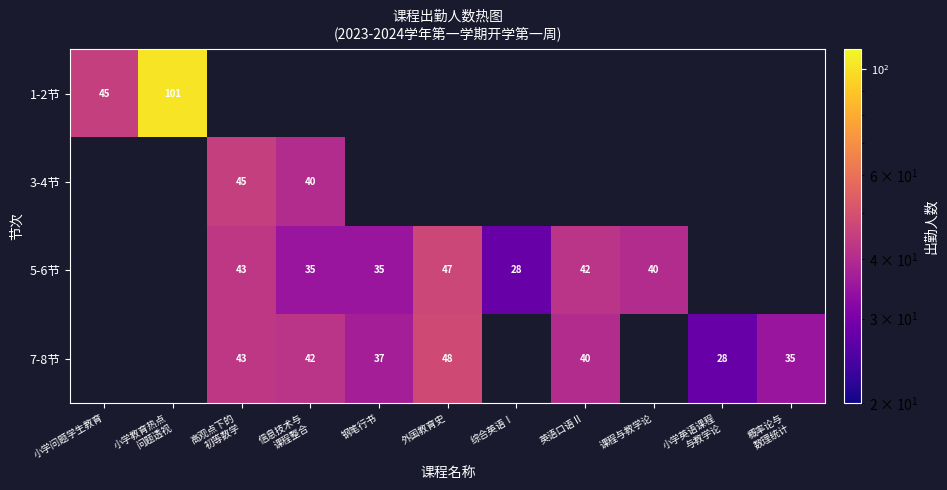

The 5-6节 series shows 17 at 外国教育史. True or false?

False